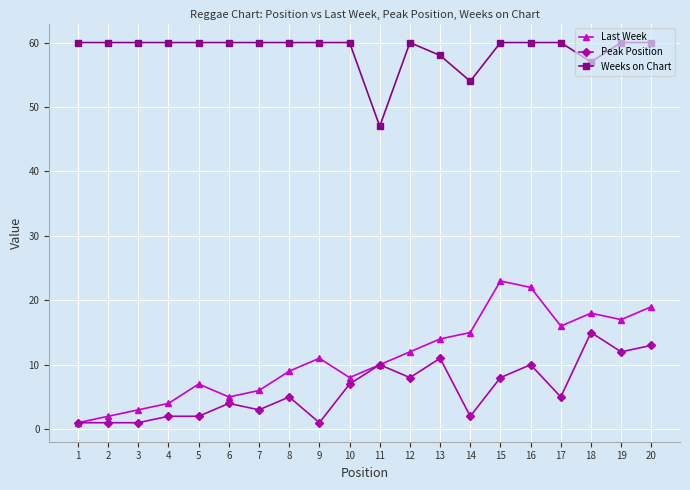

What is the total value across all series at 6?

69